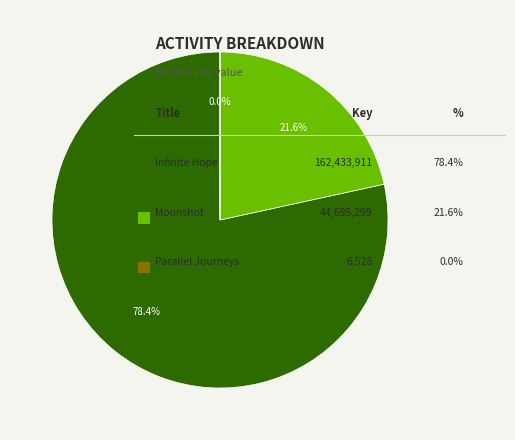

Is there a majority slice in this chart?

Yes